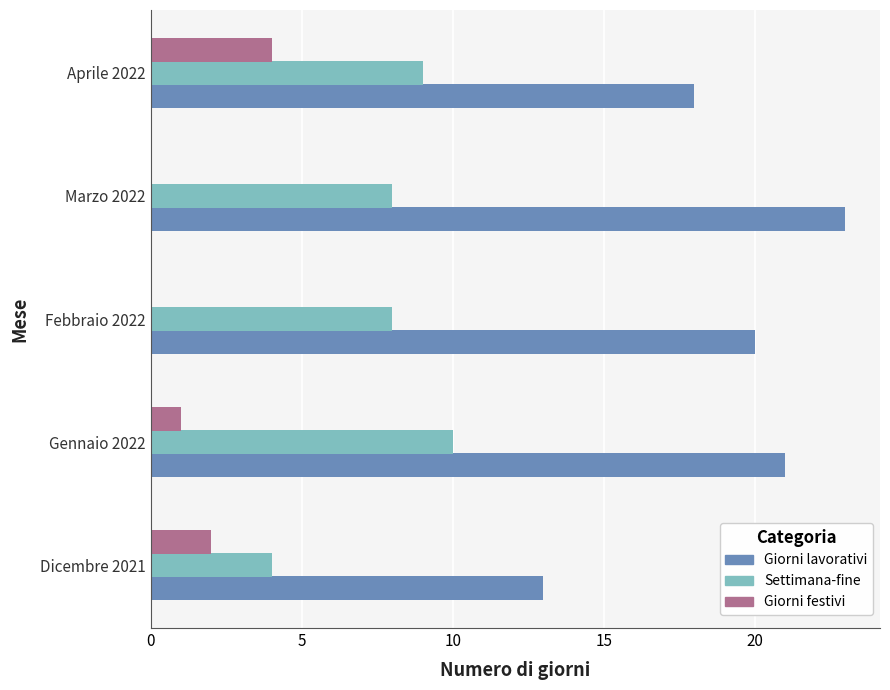

Which label corresponds to the largest value in the chart?

Marzo 2022